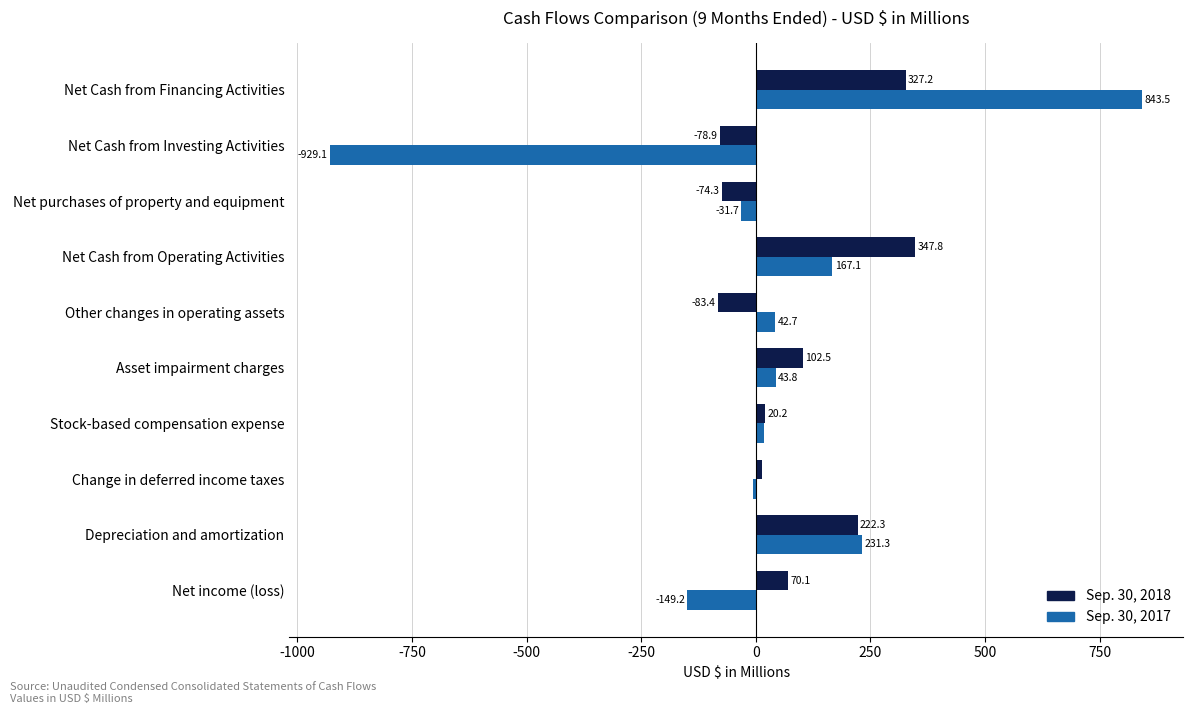

How many categories are shown in the chart?

10